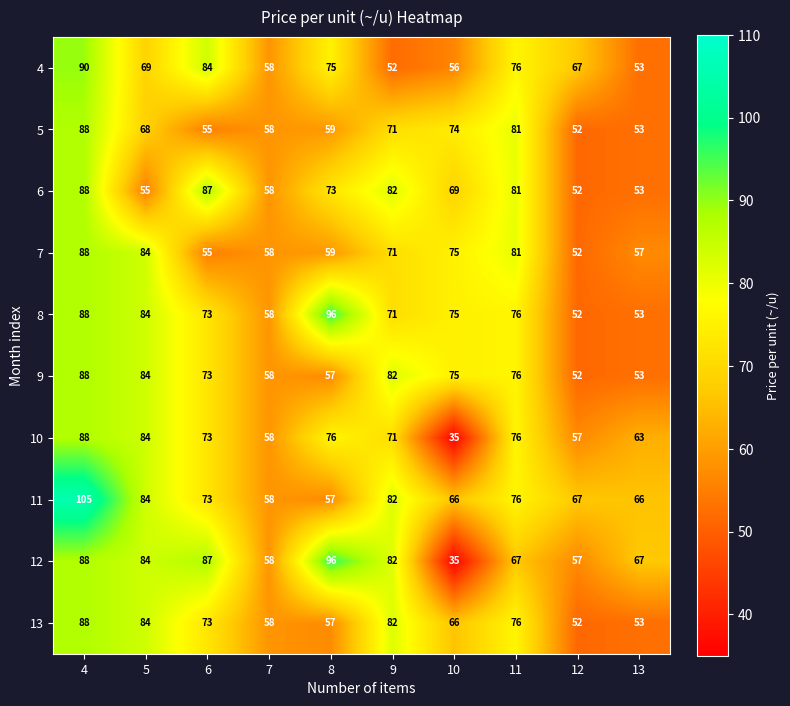

At which label is 8 closest to 74?

6